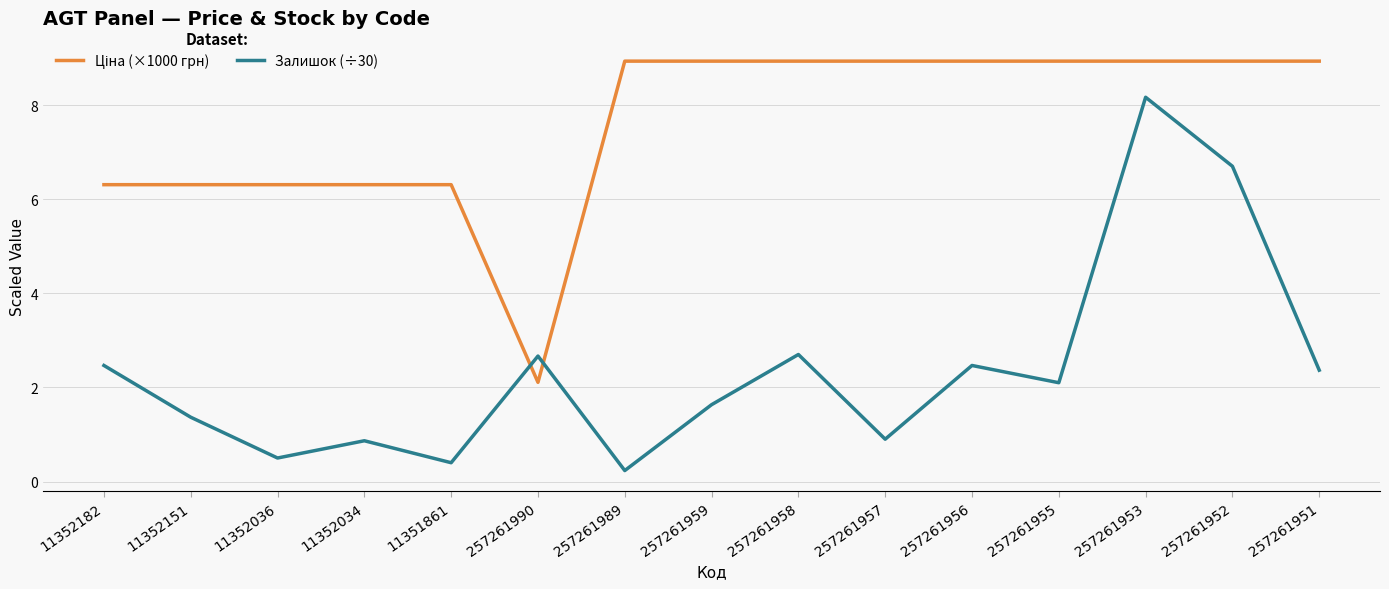

Between 257261957 and 257261956, which series saw the biggest shift?

Залишок (÷30)